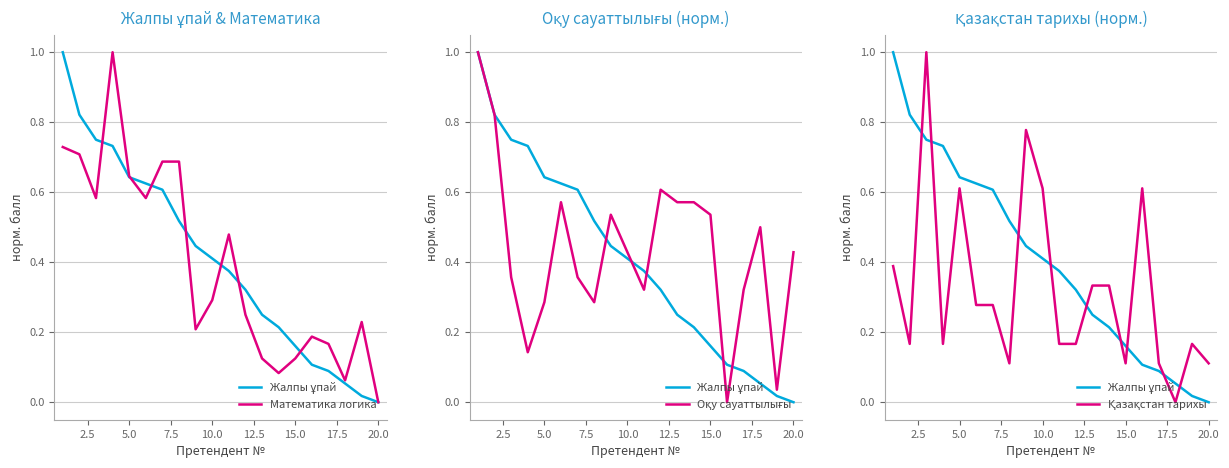

Is this an area chart (filled region under the line)?

No